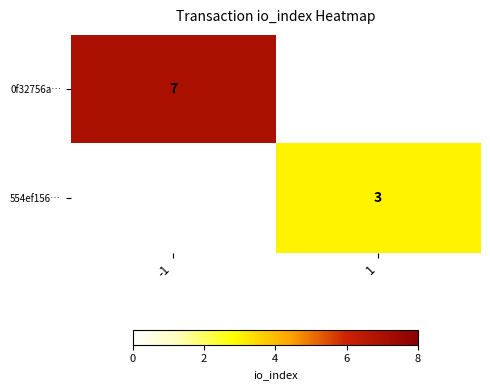

The value of 554ef156… at 1 is 5. True or false?

False